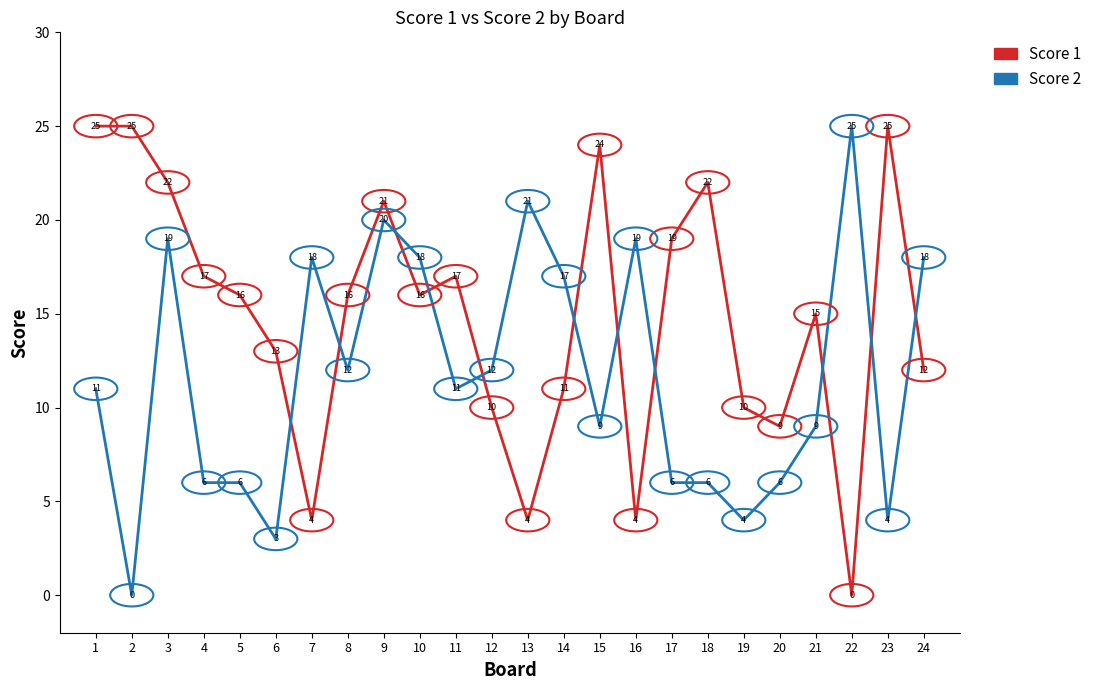

True or false: Score 2 and Score 1 intersect in this chart.

True